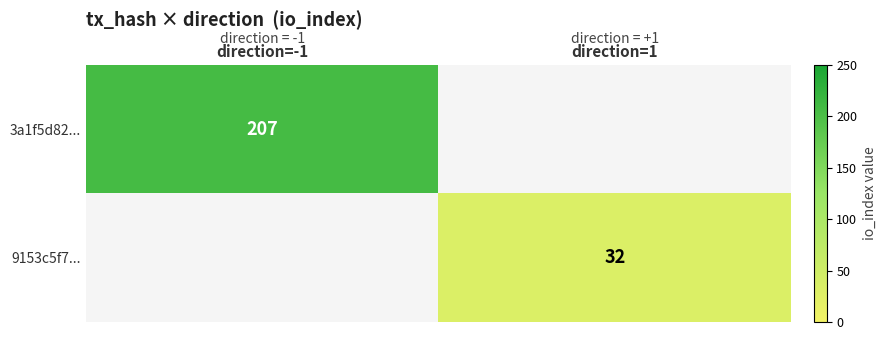

The 3a1f5d82... series shows 207 at direction=-1. True or false?

True